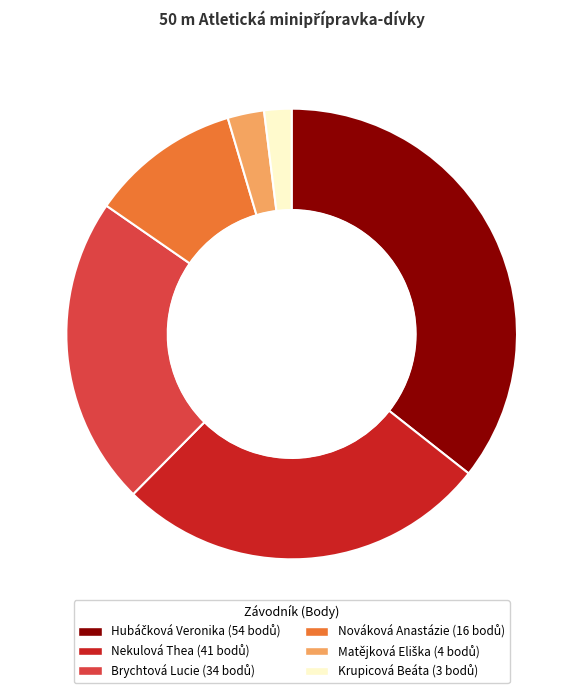

To the nearest percent, what percentage of the pie is Nekulová Thea?

27%